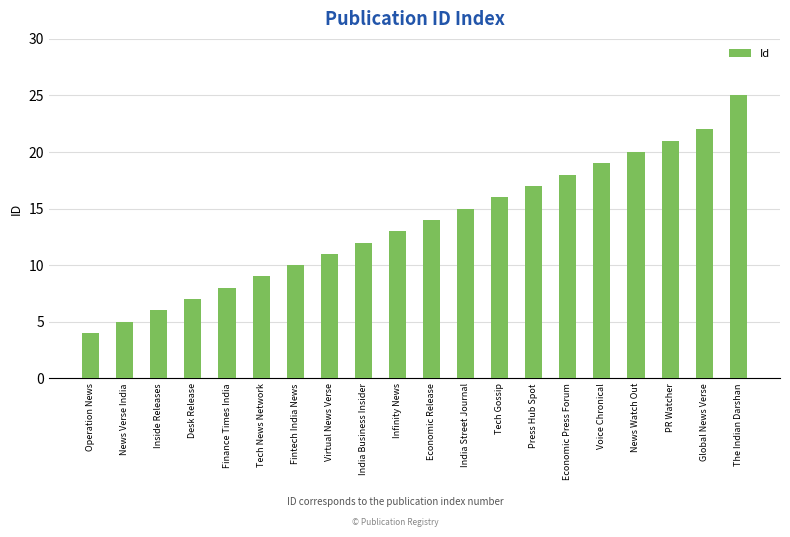

How many bars are there in total?

20